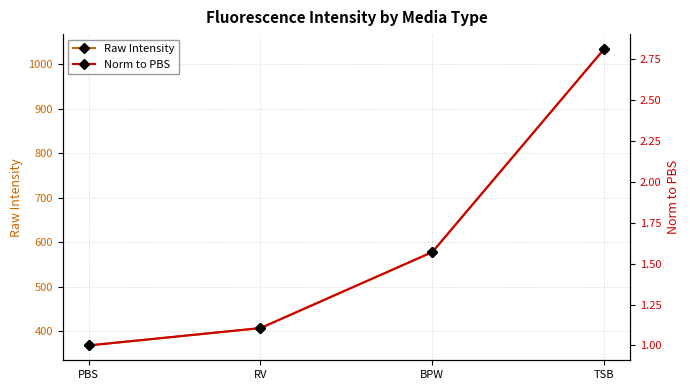

At BPW, list the series in order from smallest to largest.

Norm to PBS, Raw Intensity